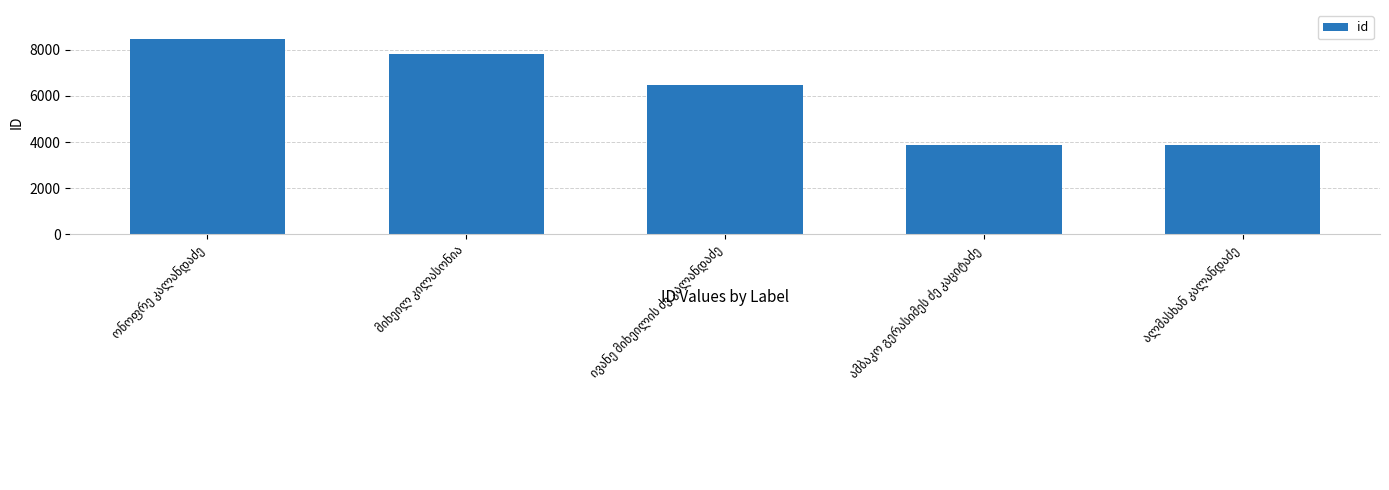

What is the difference between the maximum and minimum values?

4596